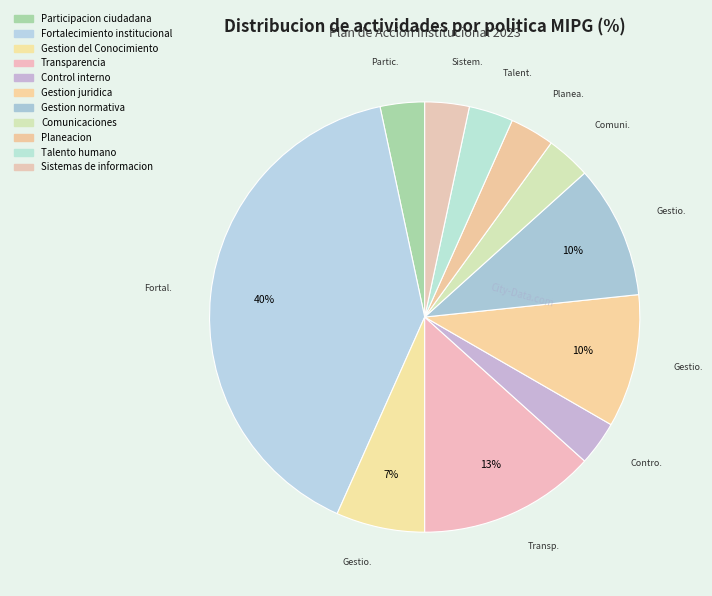

Is Control interno the majority of the pie?

No